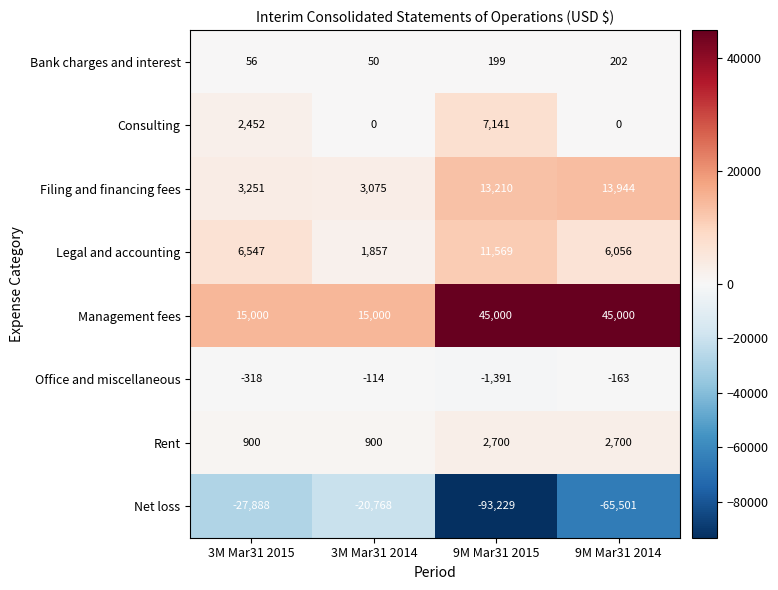

Is it true that Consulting equals 2893 at 3M Mar31 2014?

False